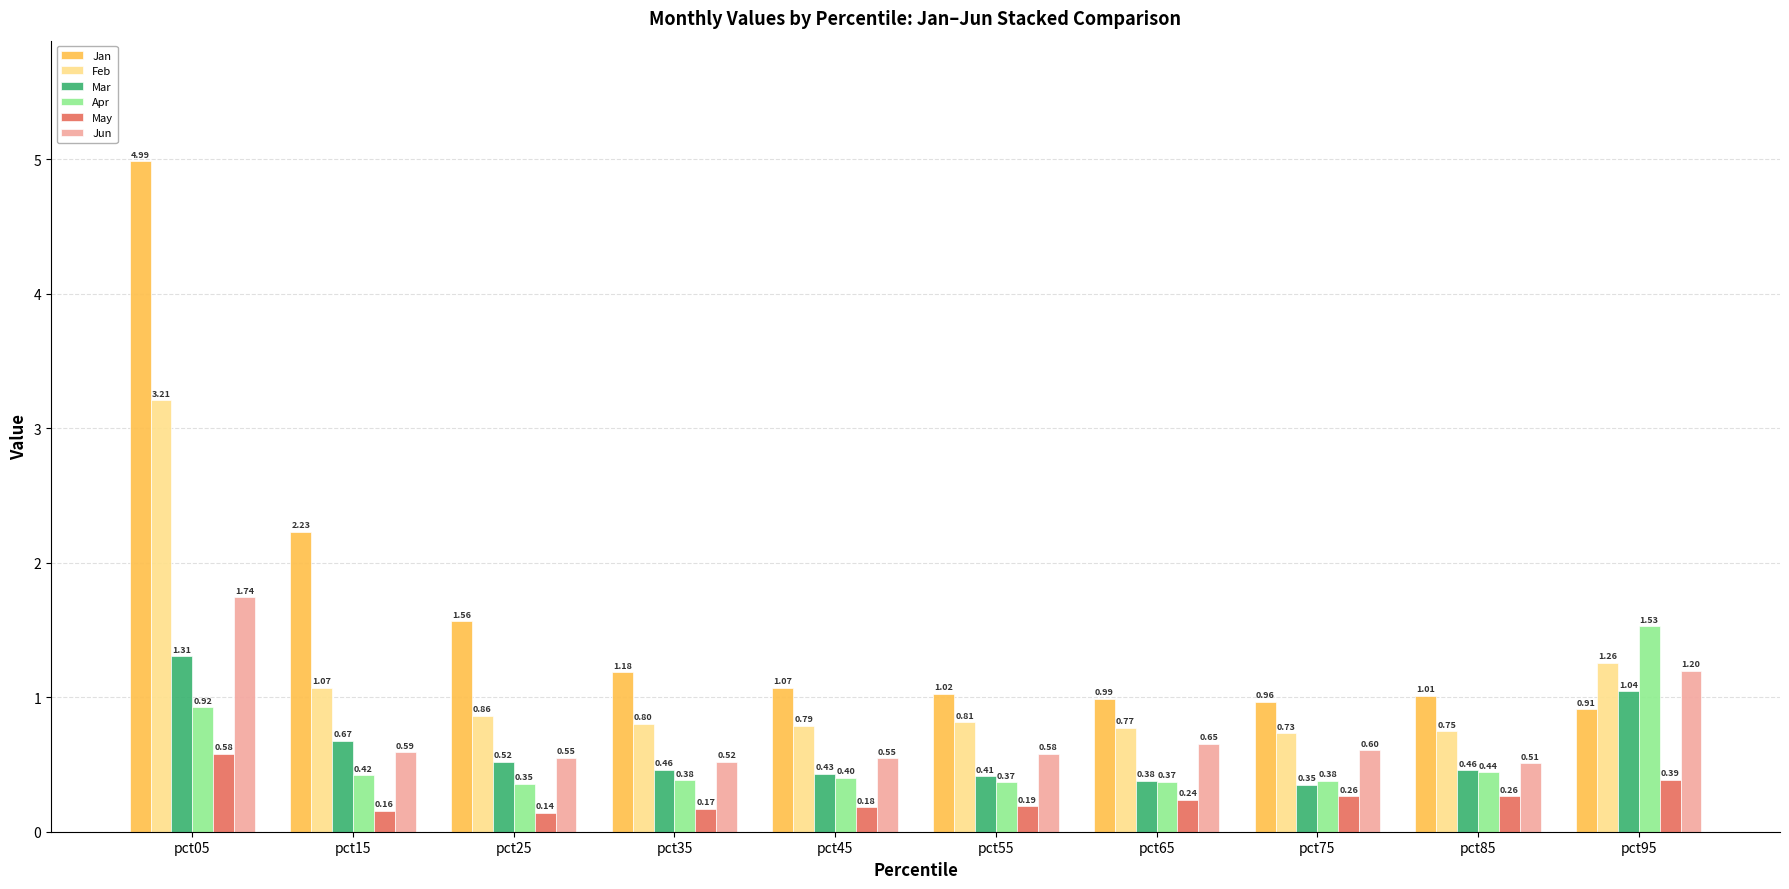

List the series in order of their peak value, lowest first.

May, Mar, Apr, Jun, Feb, Jan